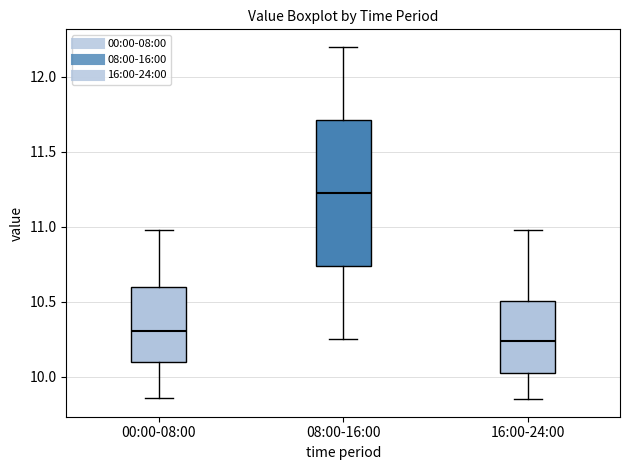

Which box is the tallest, from its lower edge to its upper edge?

08:00-16:00